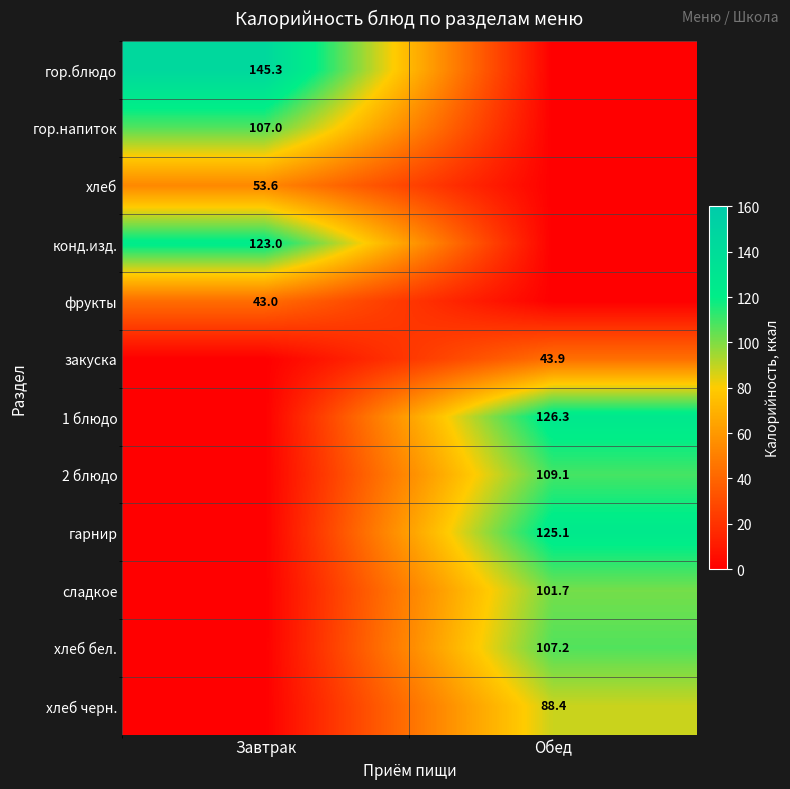

The value of гор.напиток at Завтрак is 139.8. True or false?

False